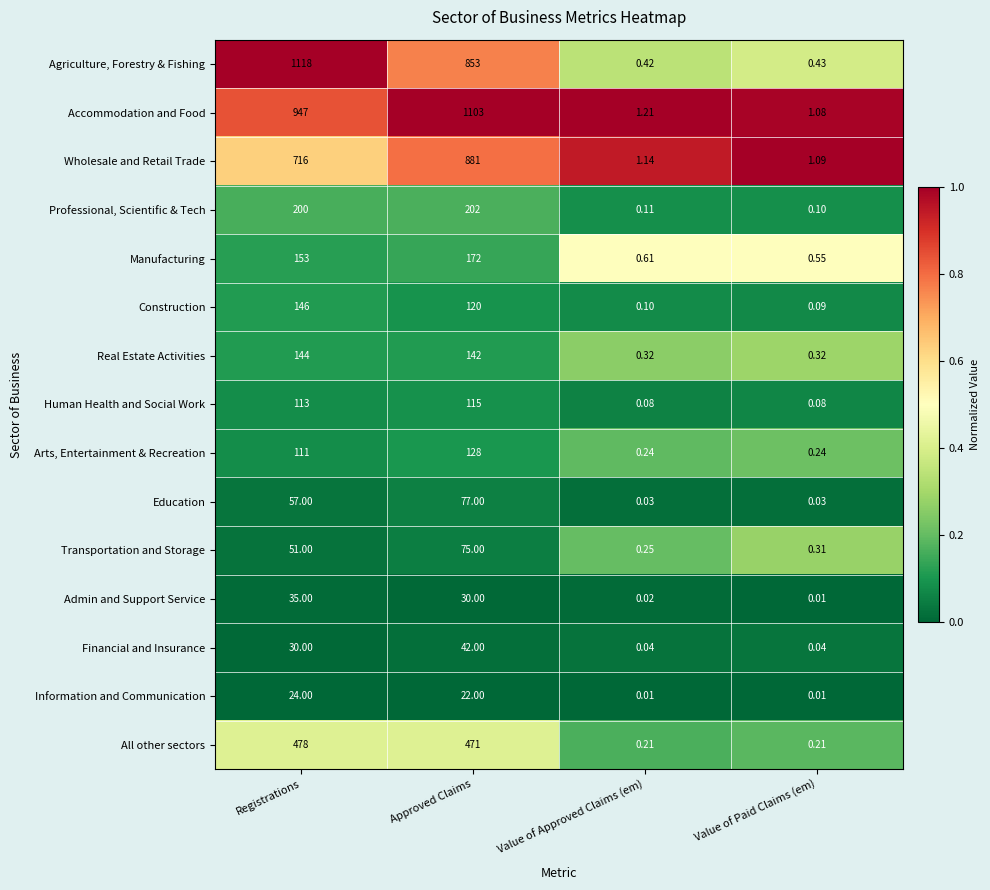

List the series in order of their peak value, lowest first.

Information and Communication, Admin and Support Service, Financial and Insurance, Transportation and Storage, Education, Human Health and Social Work, Arts, Entertainment & Recreation, Real Estate Activities, Construction, Manufacturing, Professional, Scientific & Tech, All other sectors, Wholesale and Retail Trade, Accommodation and Food, Agriculture, Forestry & Fishing